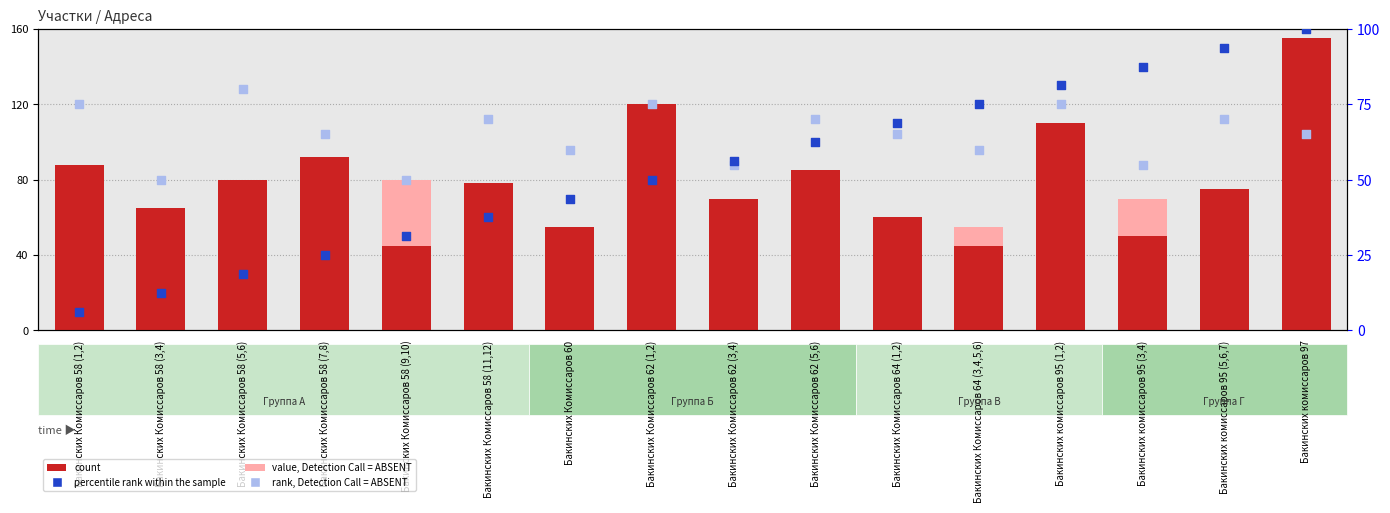

At how many categories does at least one series exceed 143?

1